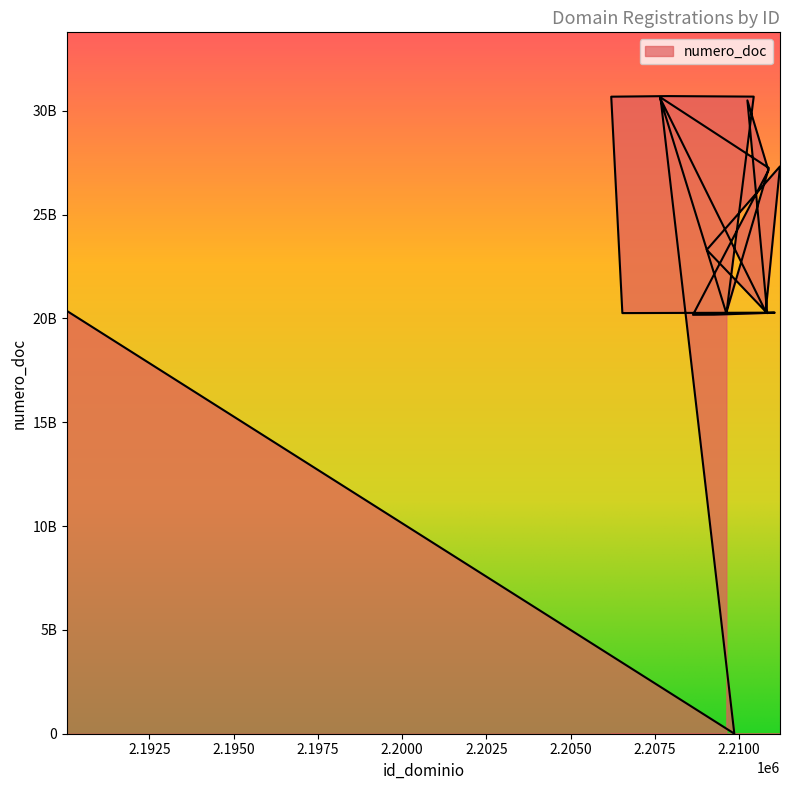

True or false: there are more than 2 points higher than both neighbors.

True